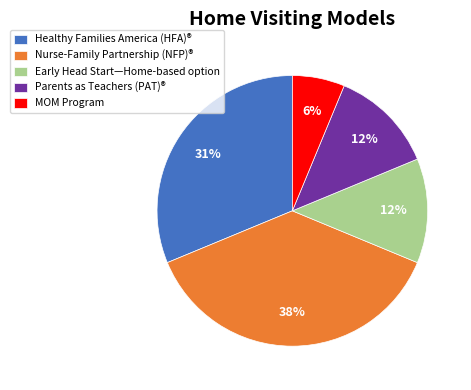

To the nearest percent, what is the average slice percentage?

20%